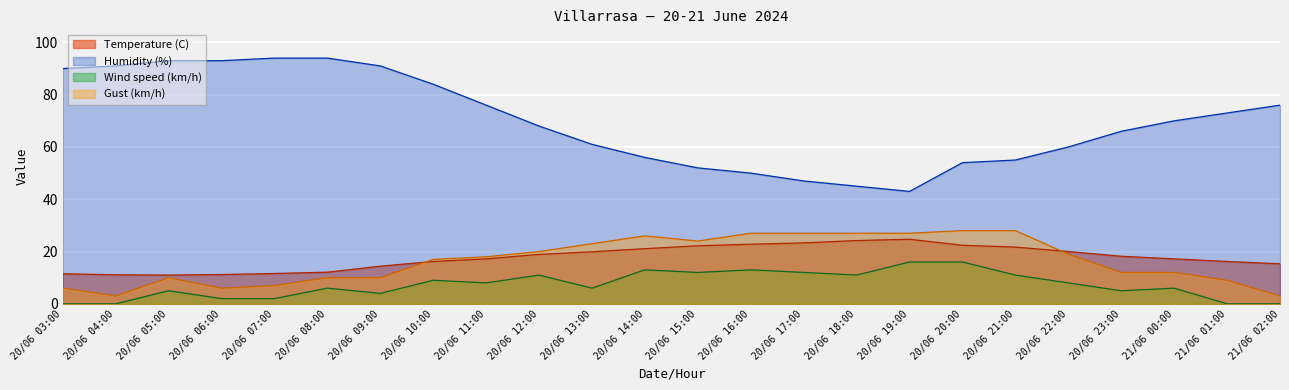

Which series has the largest total across all categories?

Humidity (%)